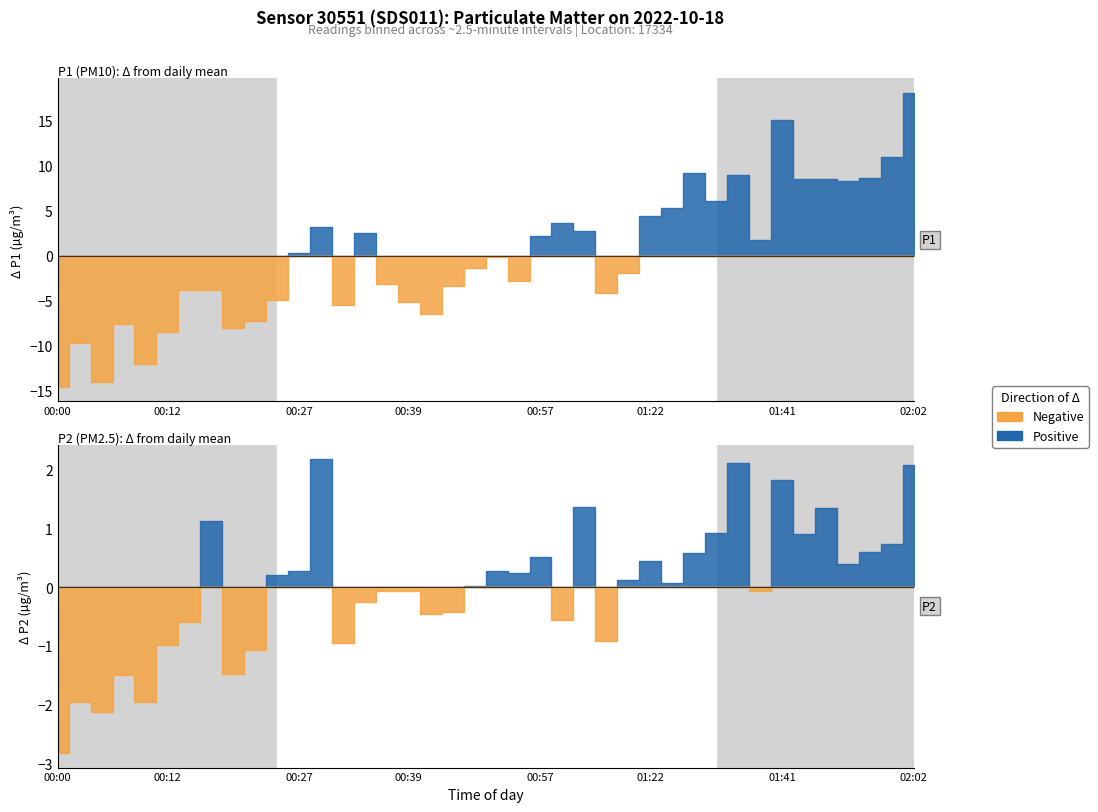

Rank the series at 34 from highest to lowest value.

P1, P2